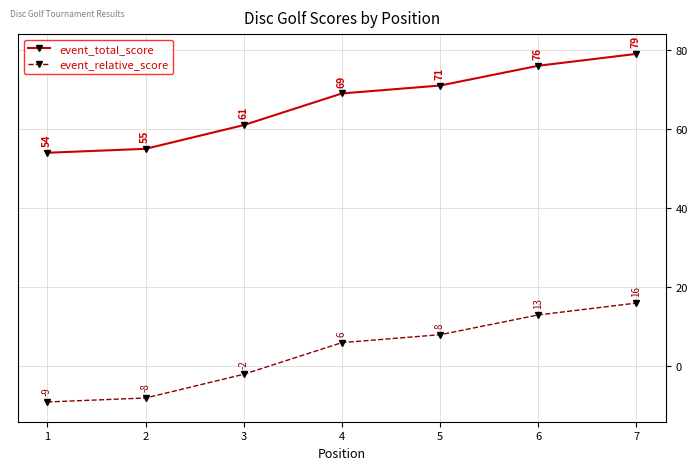

True or false: event_total_score and event_relative_score cross at least once.

False